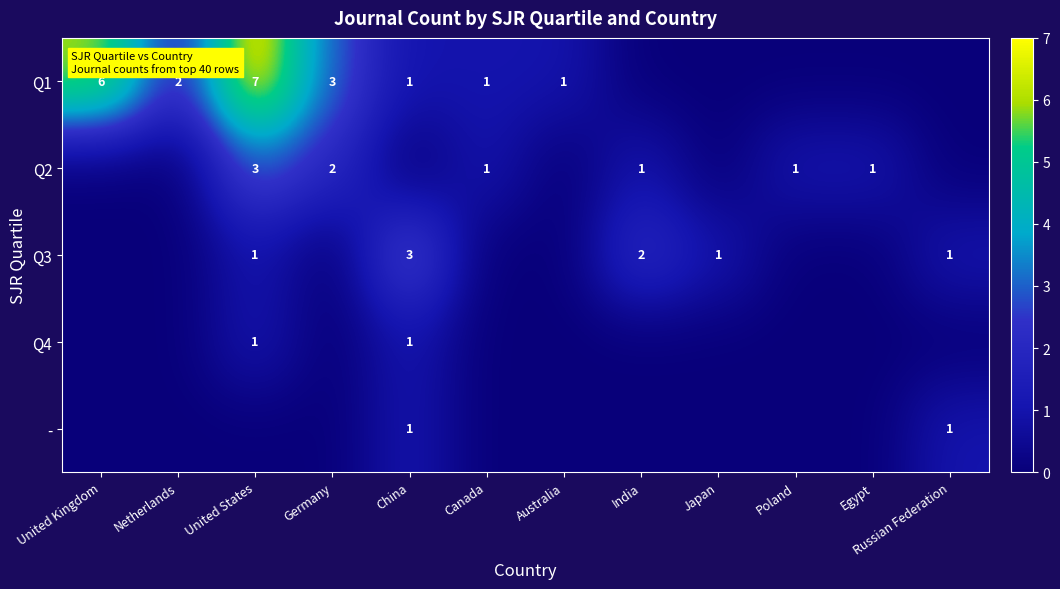

What is the spread (max minus min) of values at Egypt?

1